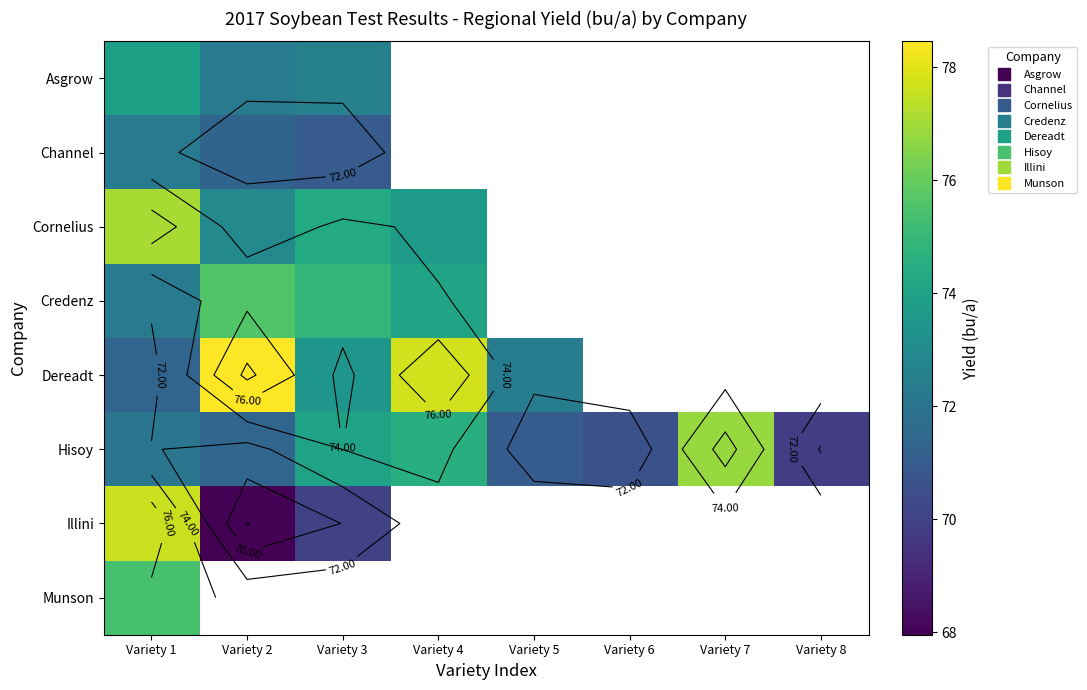

Which series has the widest spread of values?

Illini